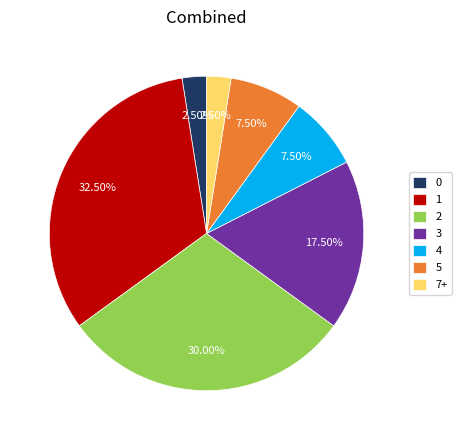

Which category has the biggest portion of the pie?

1